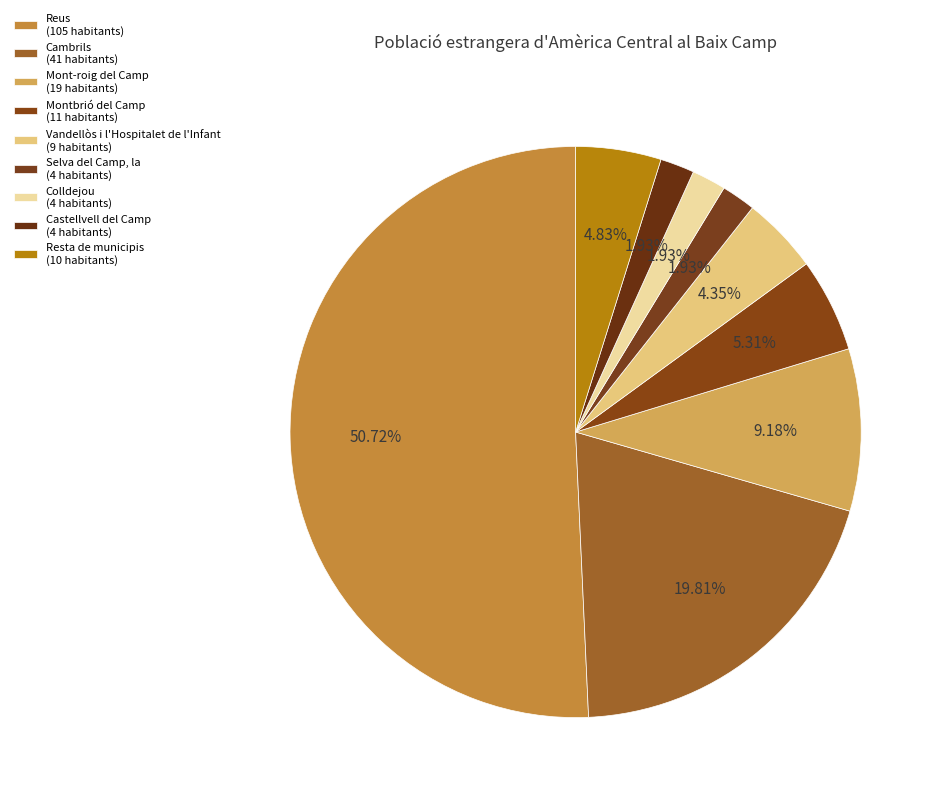

How many segments does this pie chart have?

9